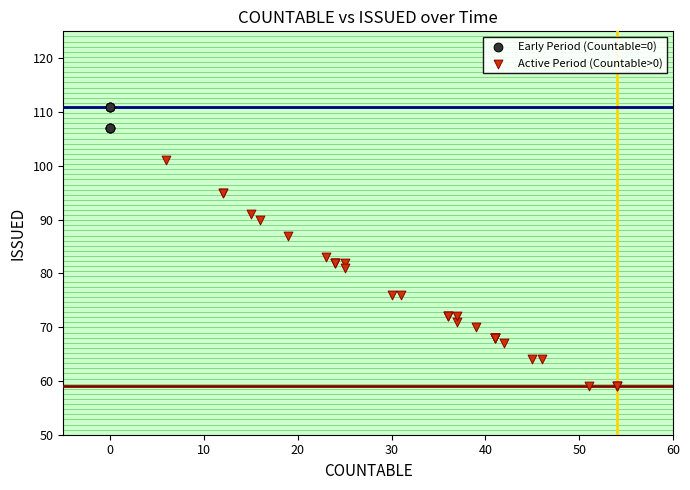

Which series contains the highest Y value?

Early Period (Countable=0)